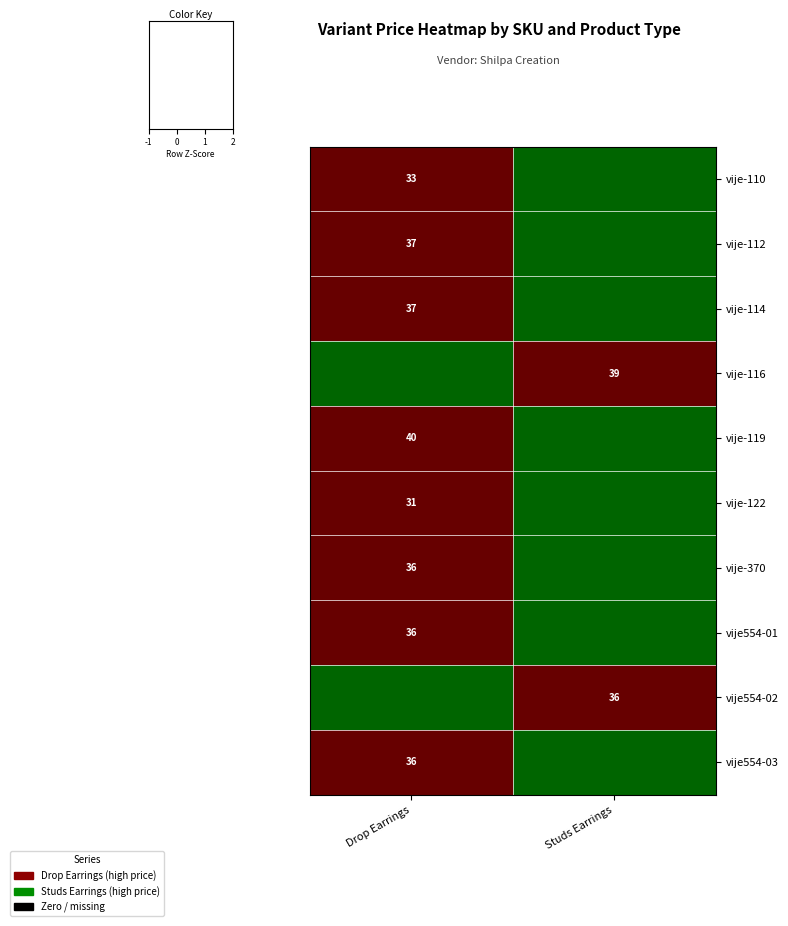

Is it true that vije-114 equals 37 at Drop Earrings?

True